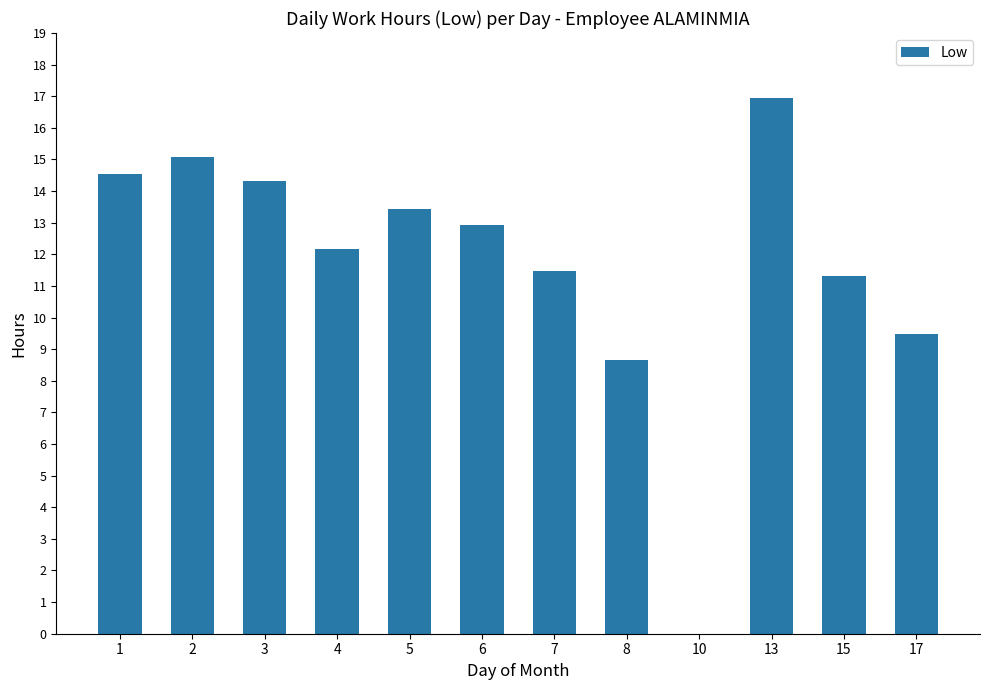

What is the sum of all values?

140.3